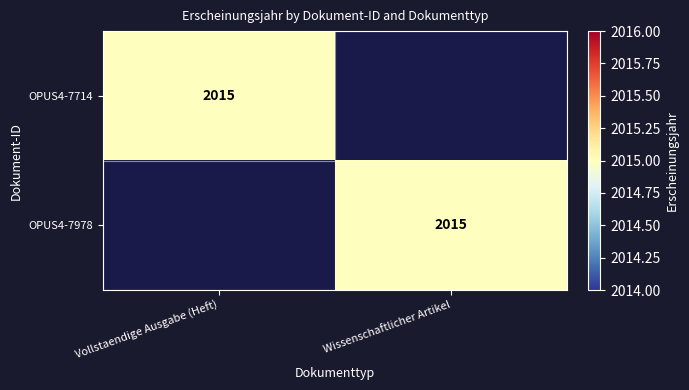

How many categories are shown in the chart?

2